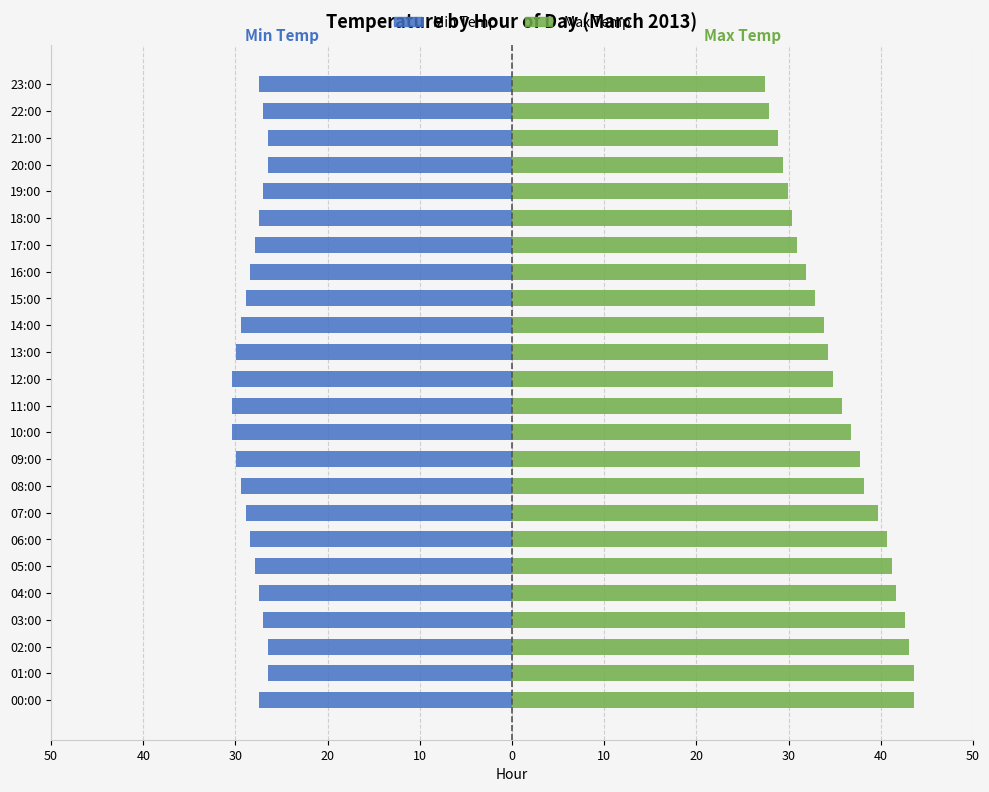

What is the difference between the second highest and minimum values in the Max Temp series?

16.2